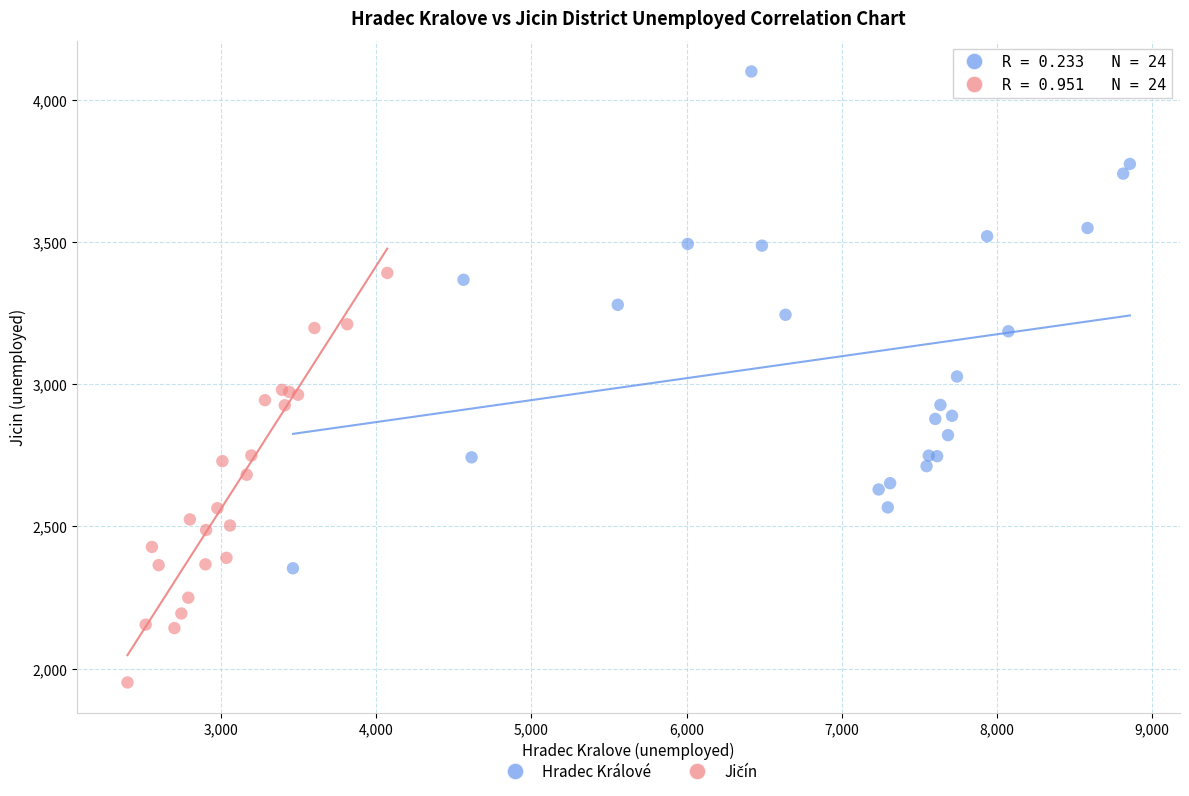

Which series has the largest Y range (max minus min)?

Hradec Králové